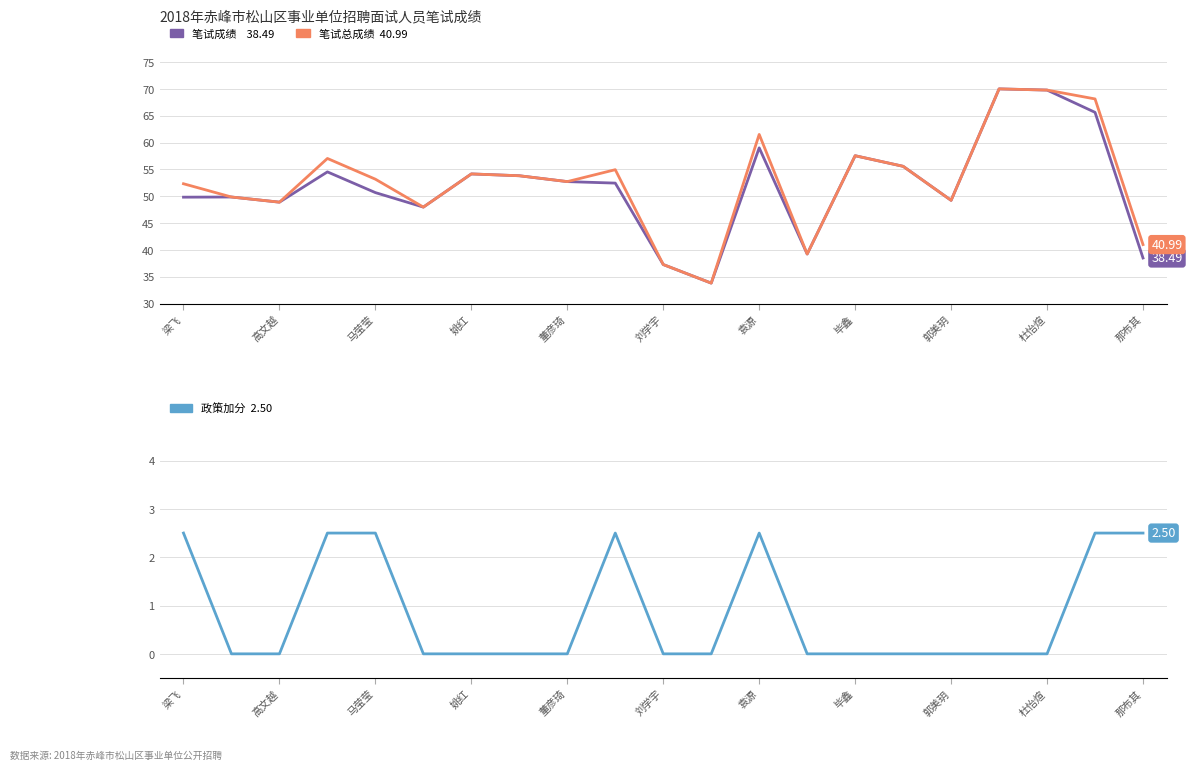

Is the value of 笔试总成绩 at 杜怡煊 greater than the value of 笔试成绩 at 14?

No